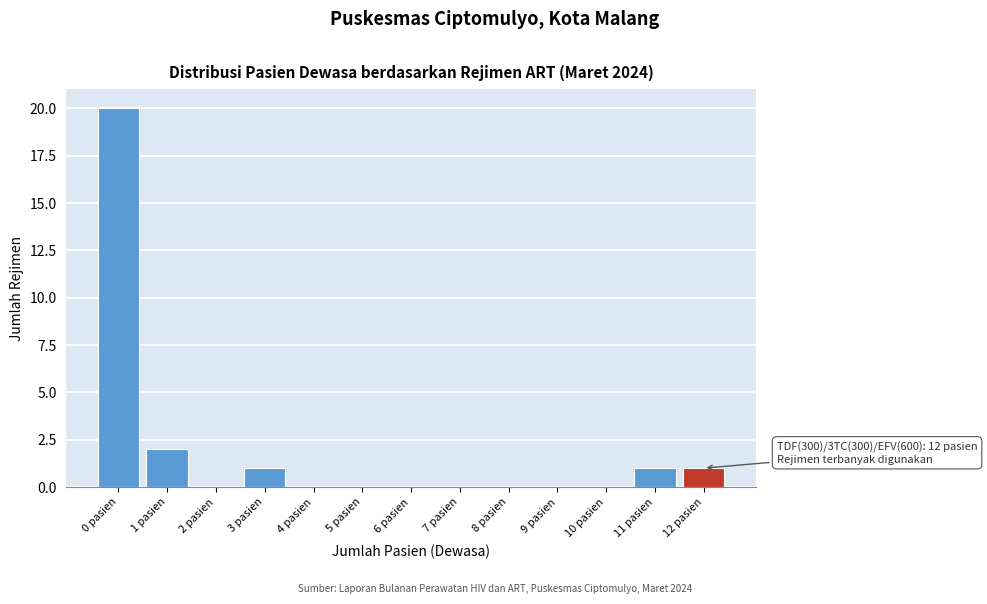

Reading left to right, what are all the values shown in this chart?

0 pasien=20	1 pasien=2	2 pasien=0	3 pasien=1	4 pasien=0	5 pasien=0	6 pasien=0	7 pasien=0	8 pasien=0	9 pasien=0	10 pasien=0	11 pasien=1	12 pasien=1